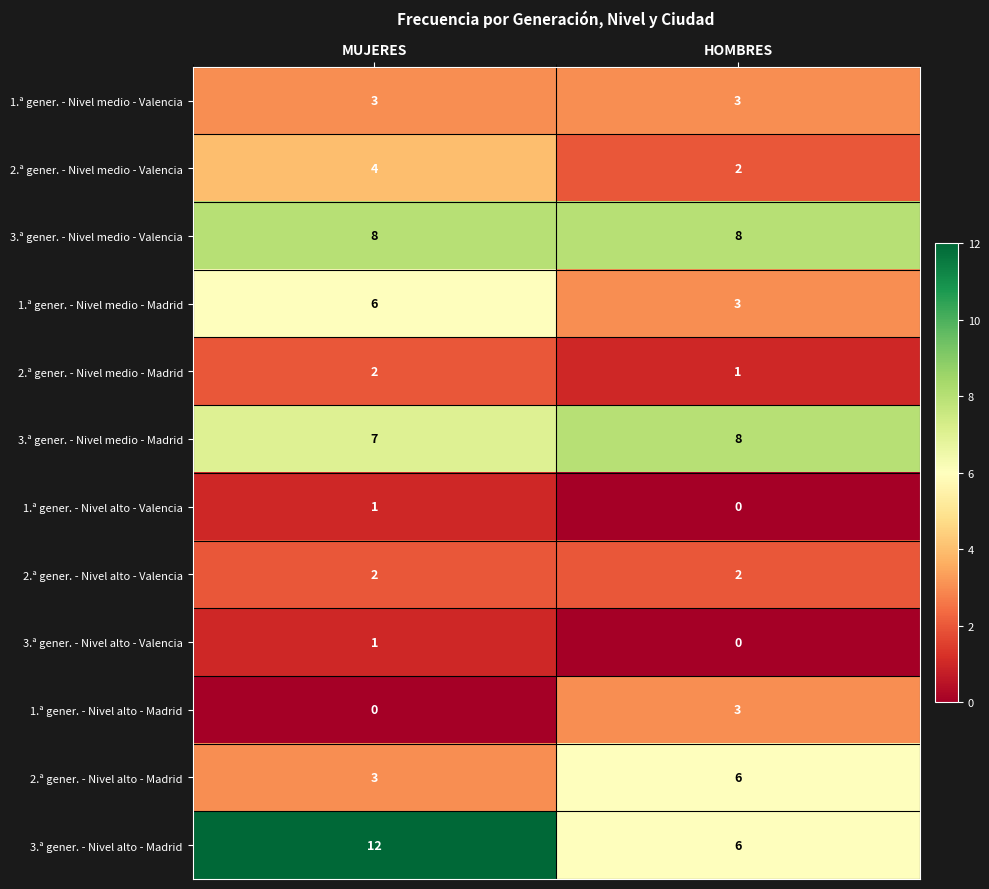

Count the number of data series in this chart.

12